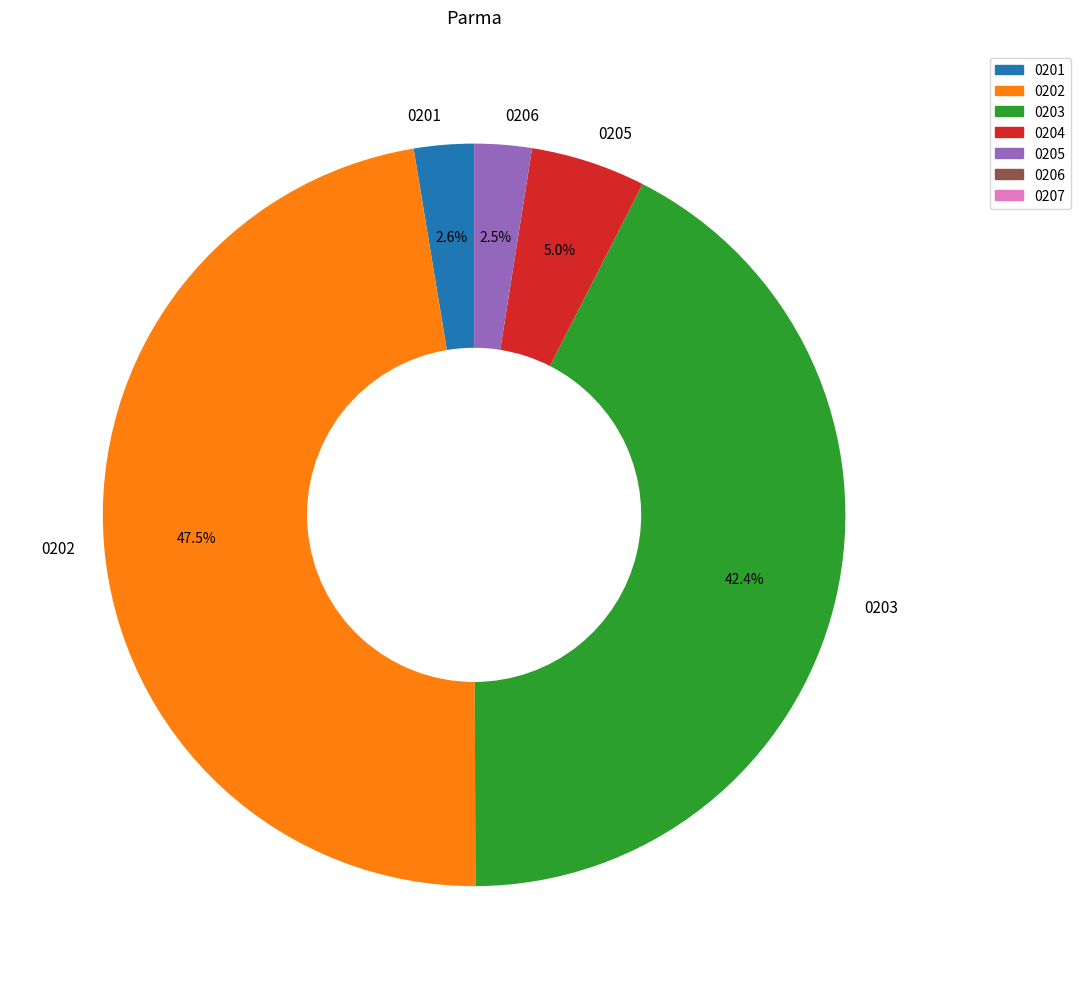

Is there a majority slice in this chart?

No